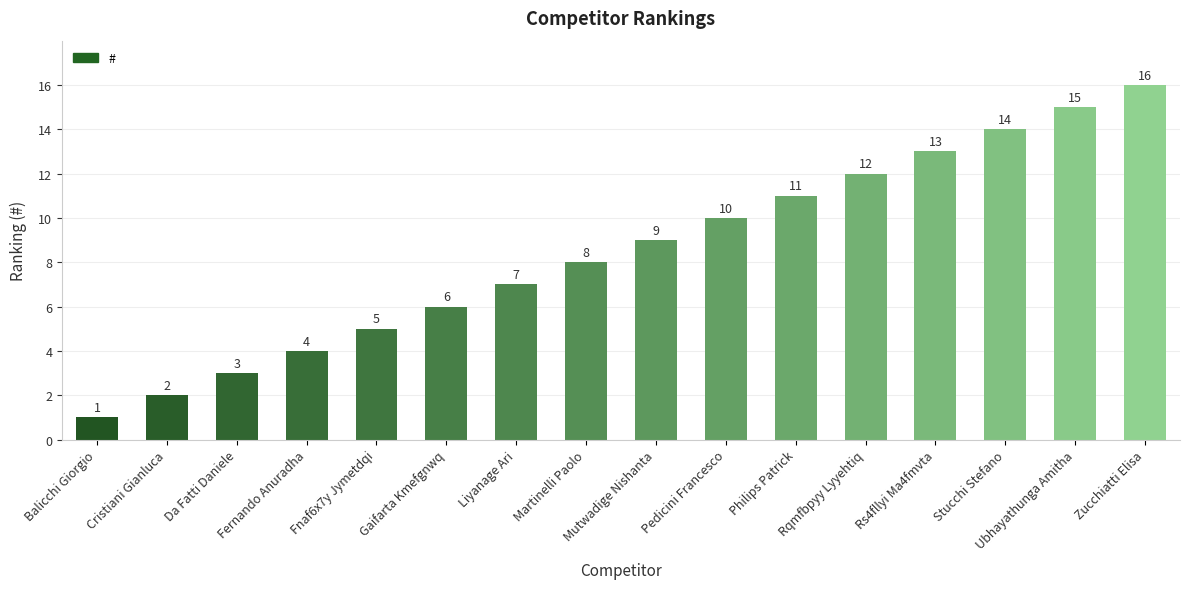

What is the difference between the second highest and minimum values?

14